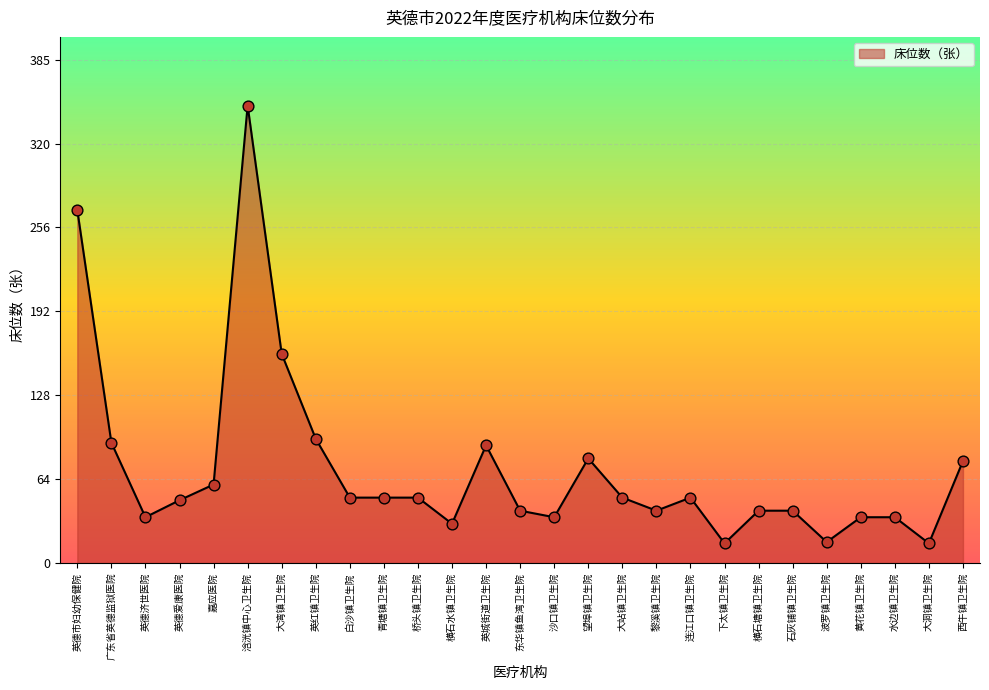

Between 黎溪镇卫生院 and 连江口镇卫生院, which is larger?

连江口镇卫生院